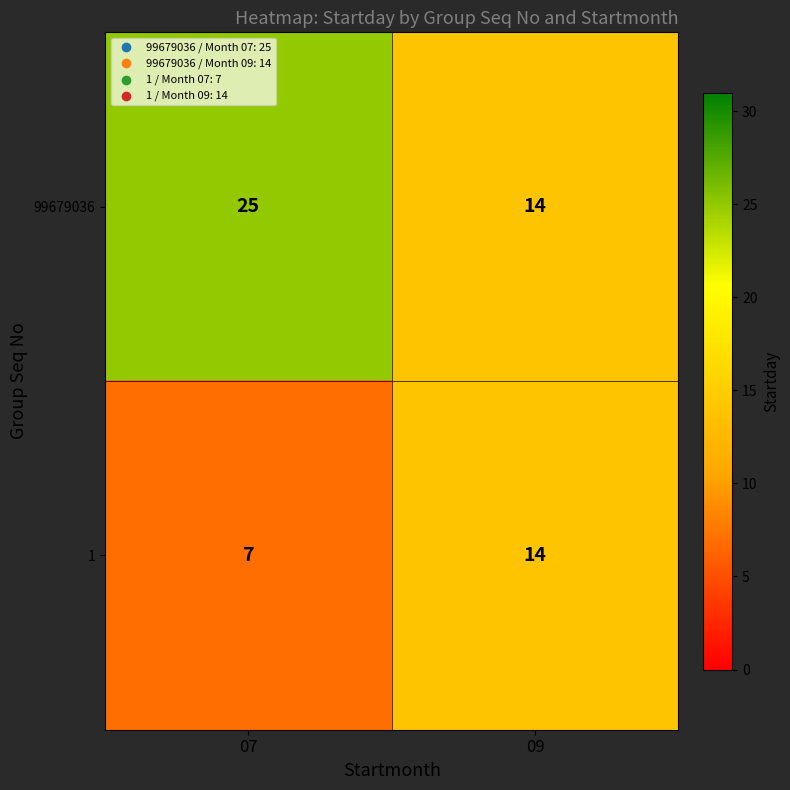

What is the sum of all 99679036 values?

39